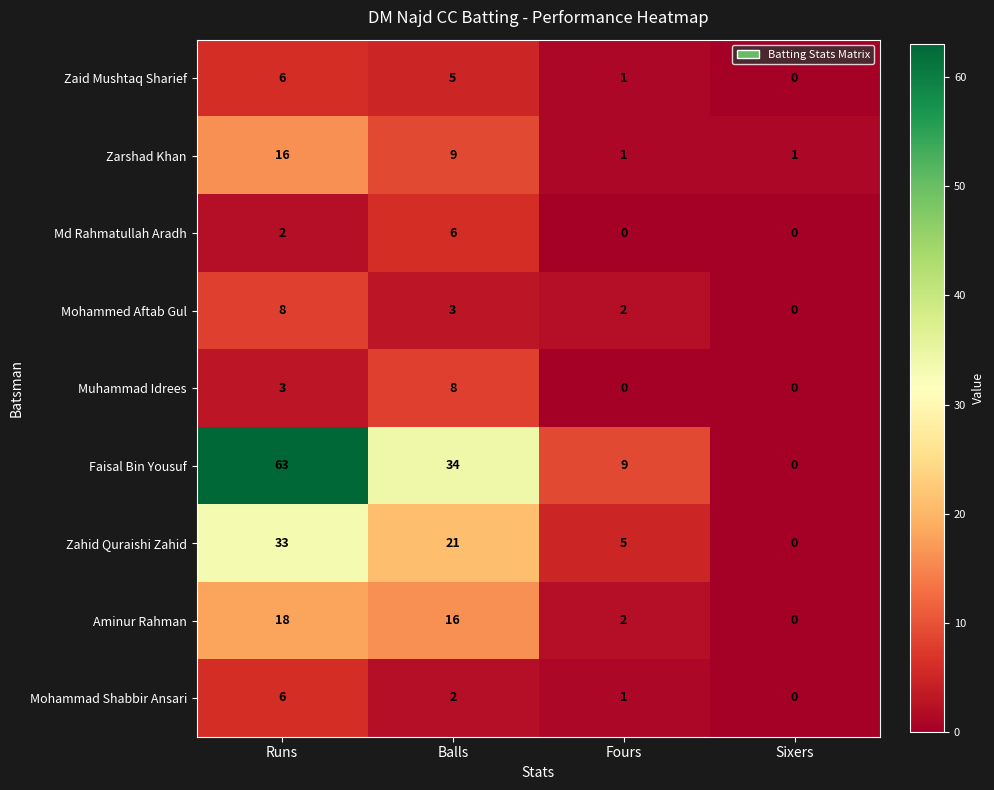

Where does the Mohammed Aftab Gul series first go above 3?

Runs